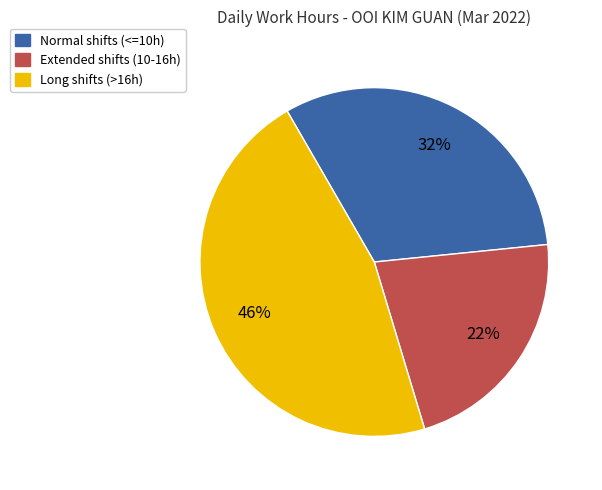

Is there a majority slice in this chart?

No